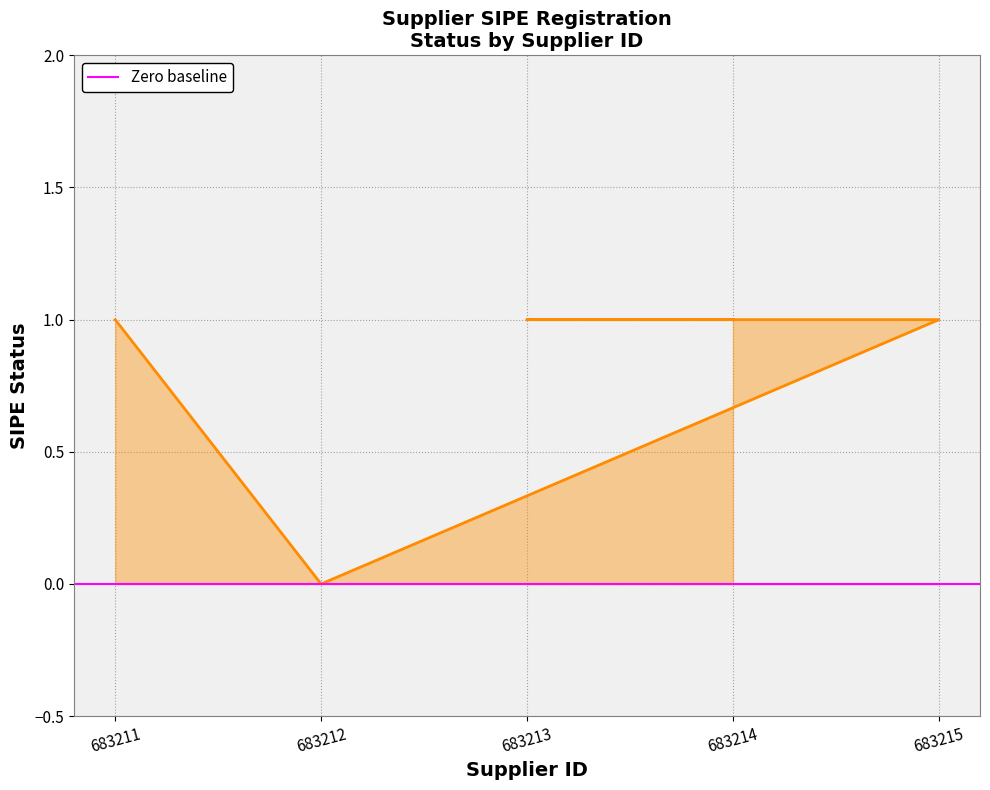

Is it true that the value at 683214 is 1?

False